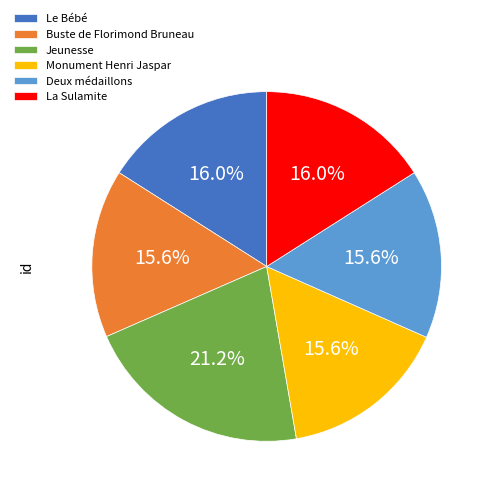

Is it true that Buste de Florimond Bruneau is 16% of the pie?

True